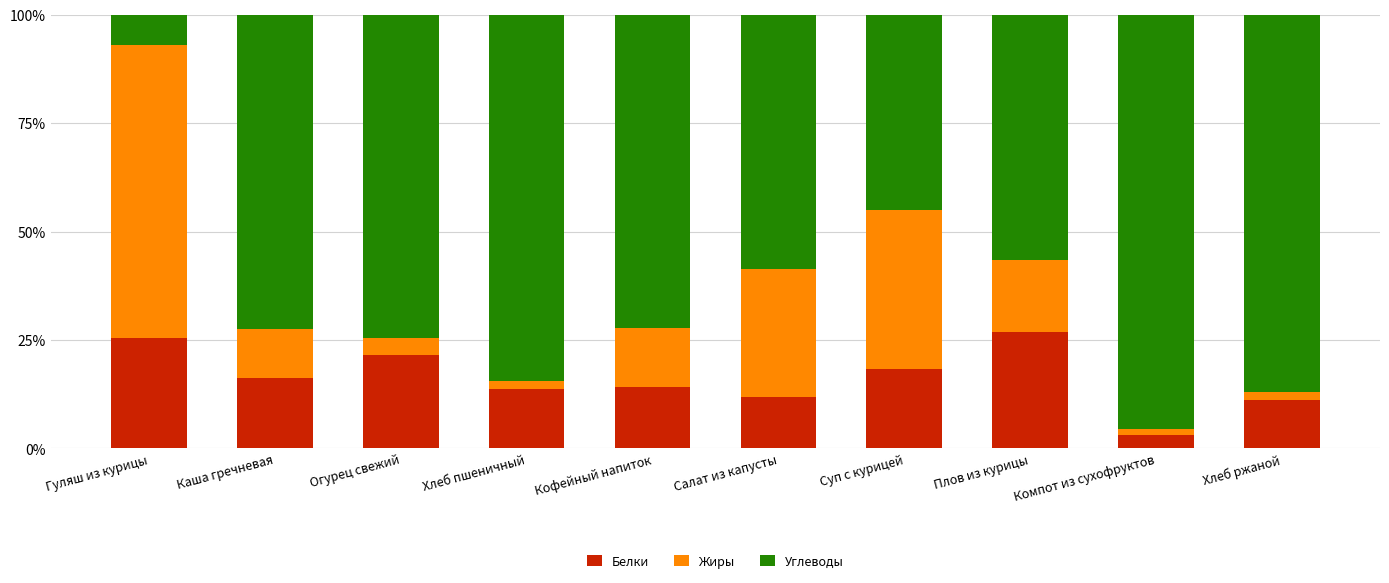

What is the total value across all series at Хлеб ржаной?

100.0